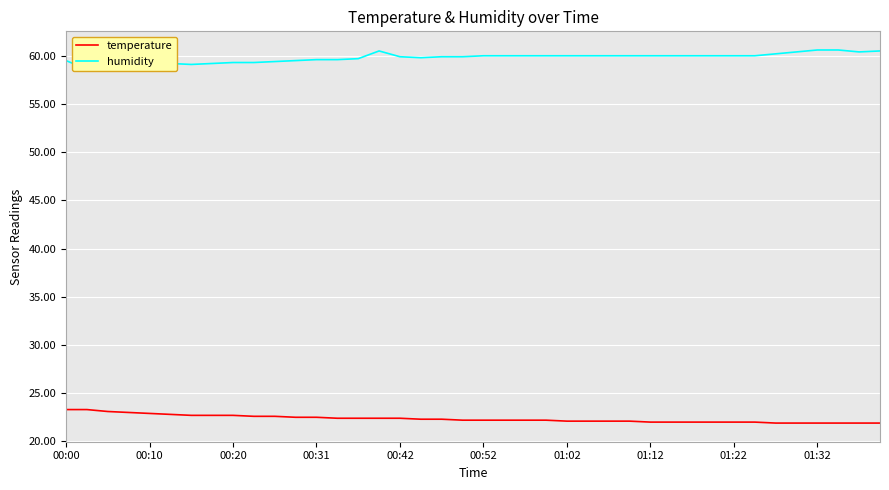

How many data points in temperature are less than 22?

6